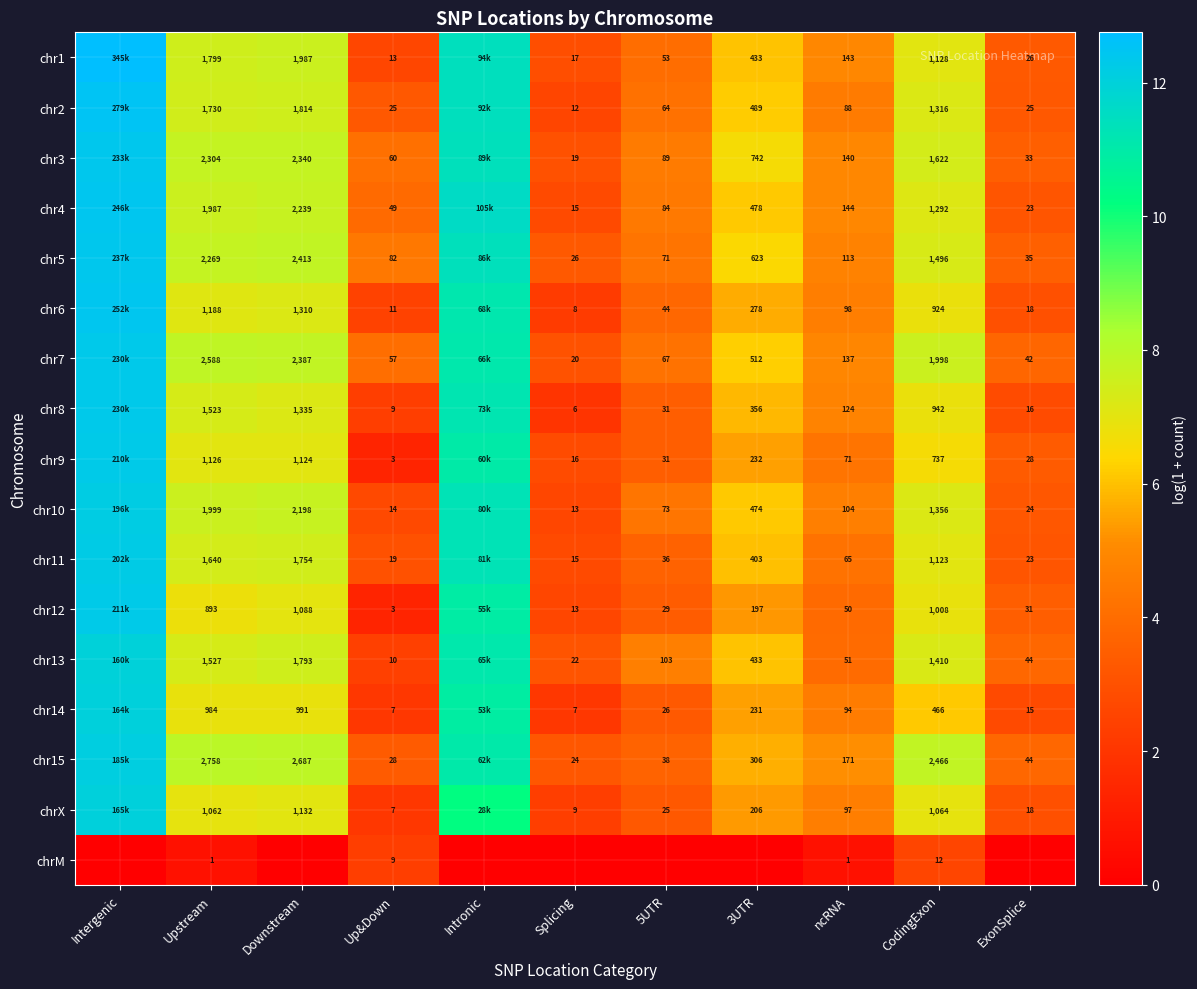

What is the difference between the maximum and second lowest values in the chr1 series?

9.9